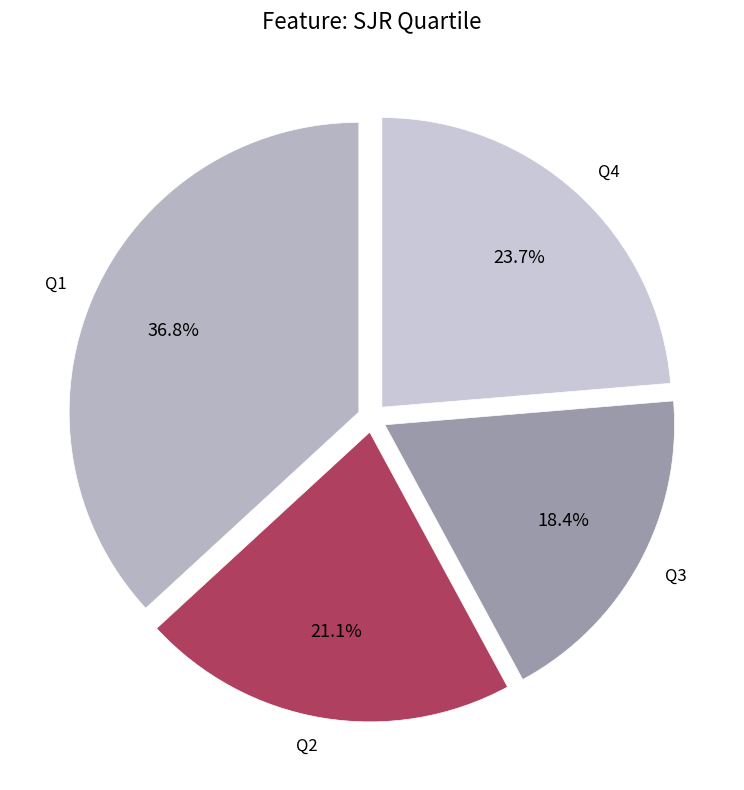

Does Q2 represent more than half of the total?

No